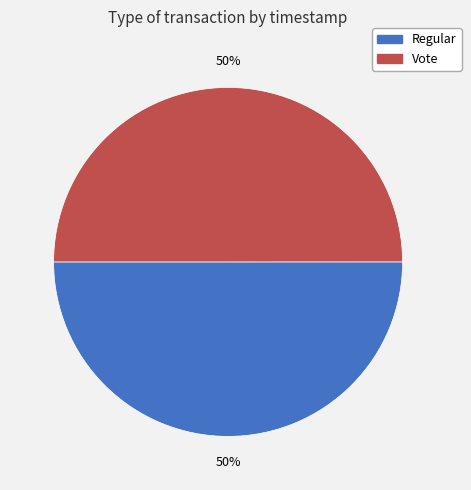

Approximately how many times larger is the value at Regular compared to Vote?

1.0